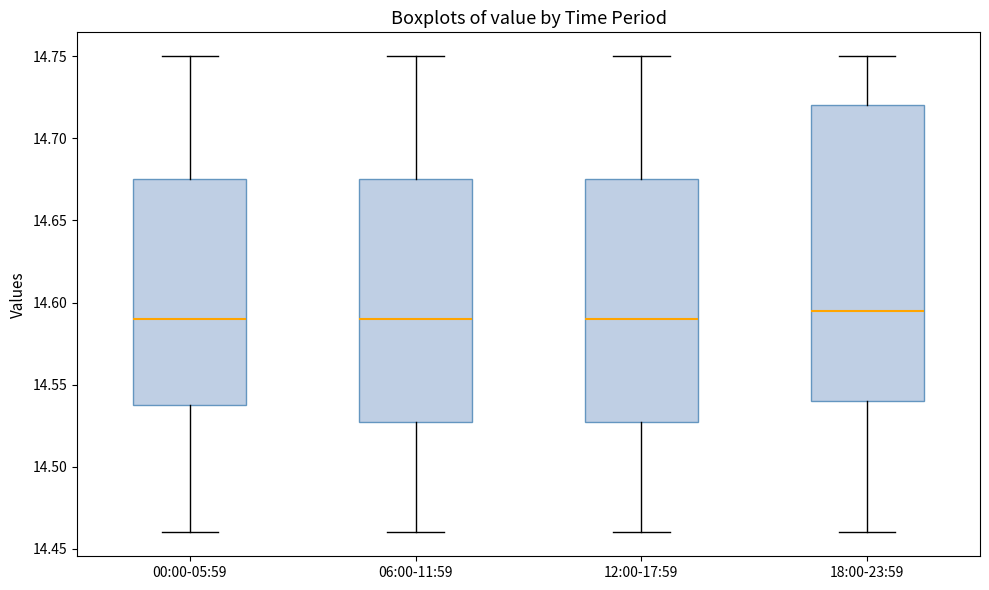

Which box is the tallest, from its lower edge to its upper edge?

18:00-23:59